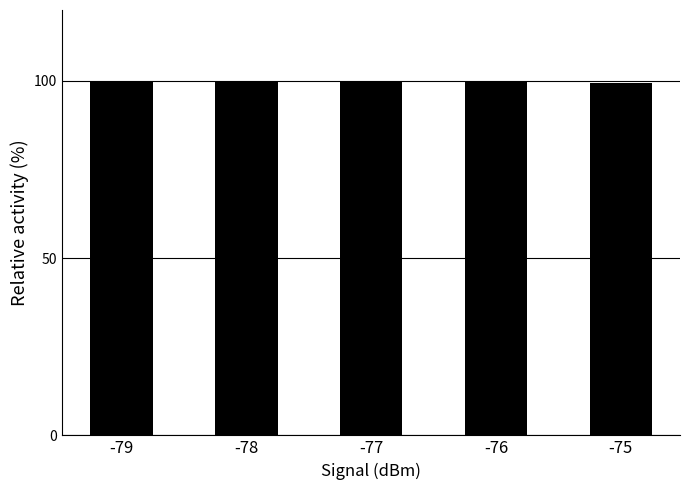

Is it true that the value at -79 is 164.4?

False